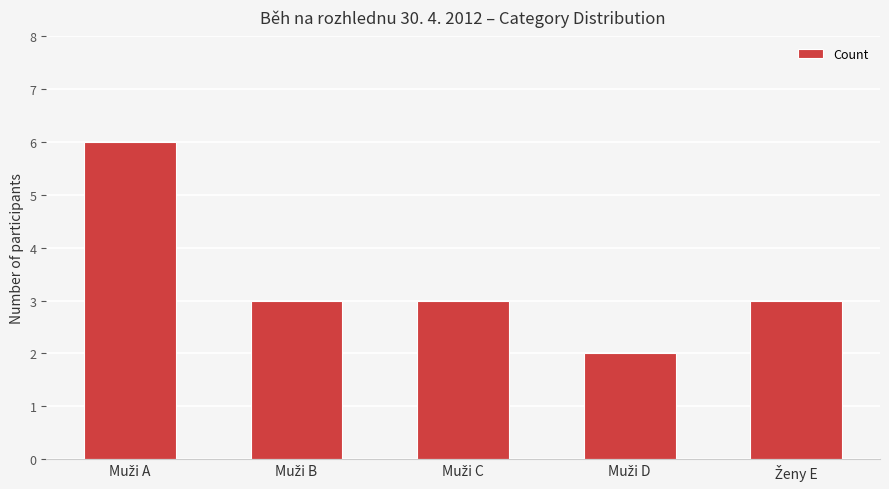

Does the chart contain stacked bars?

No